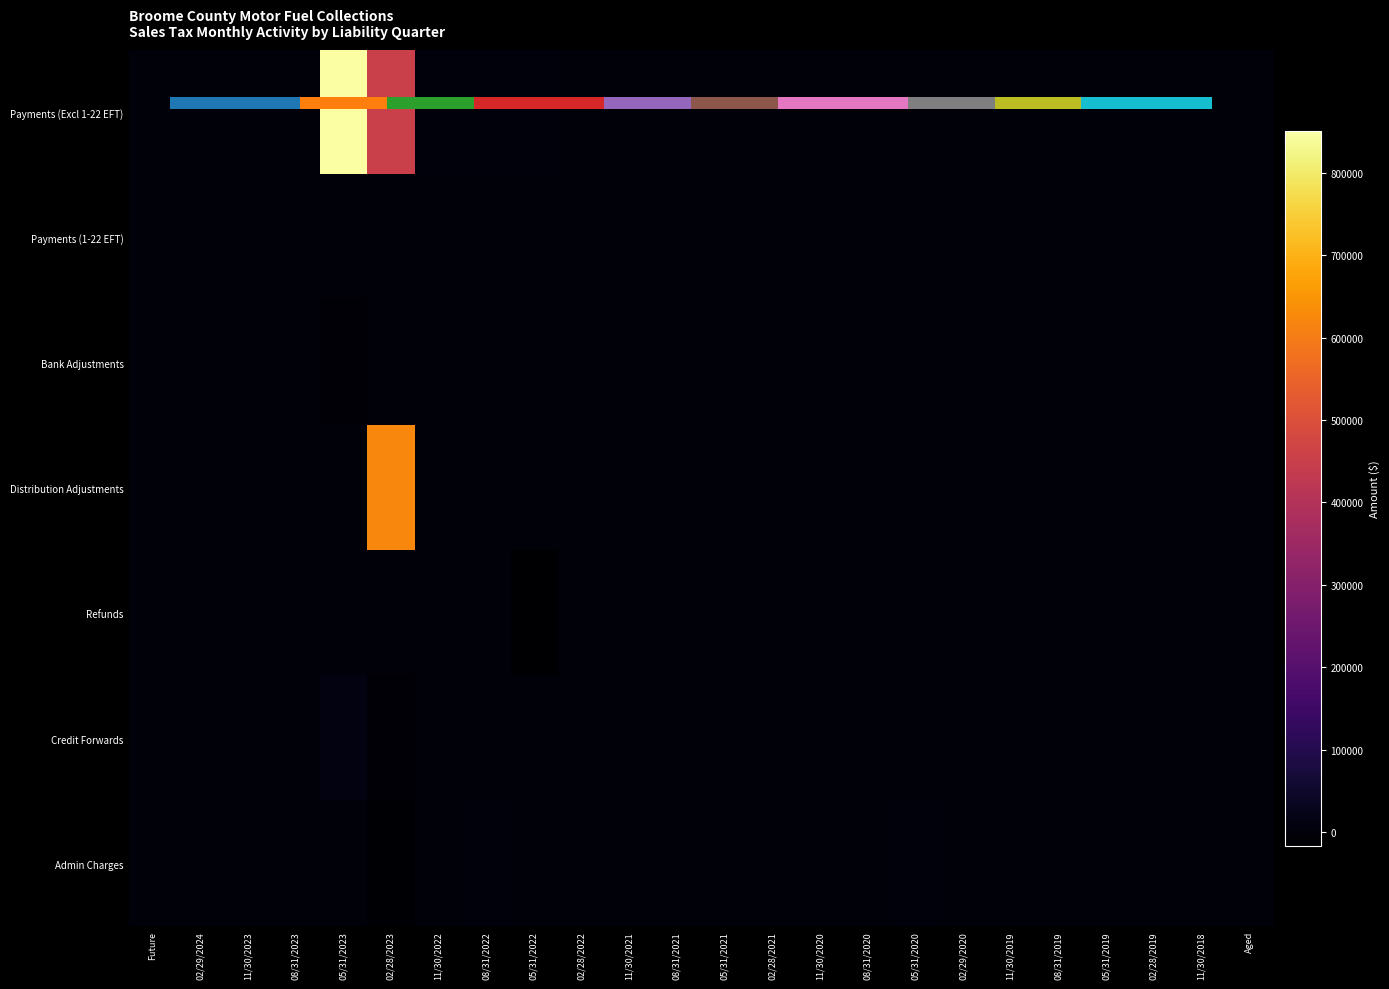

Is it true that Payments (Excl 1-22 EFT) equals 0.0 at 05/31/2021?

True